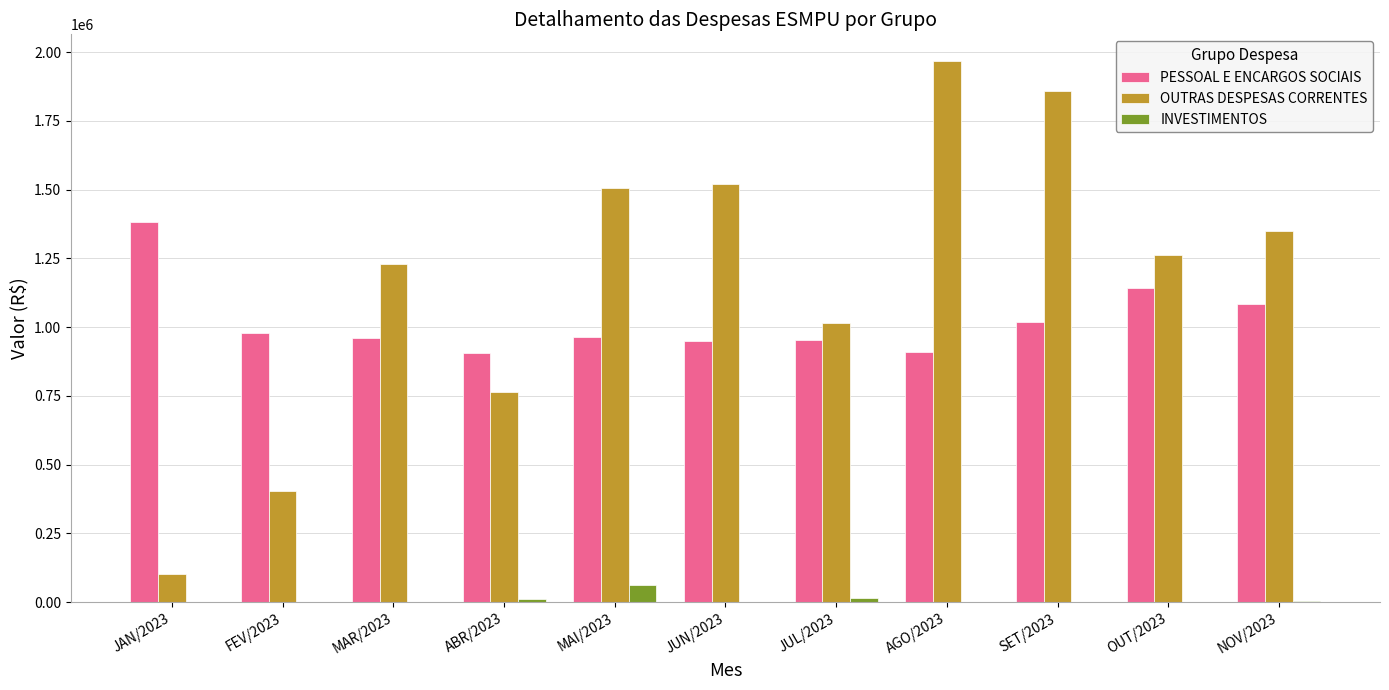

What is the sum of all OUTRAS DESPESAS CORRENTES values?

12977772.8